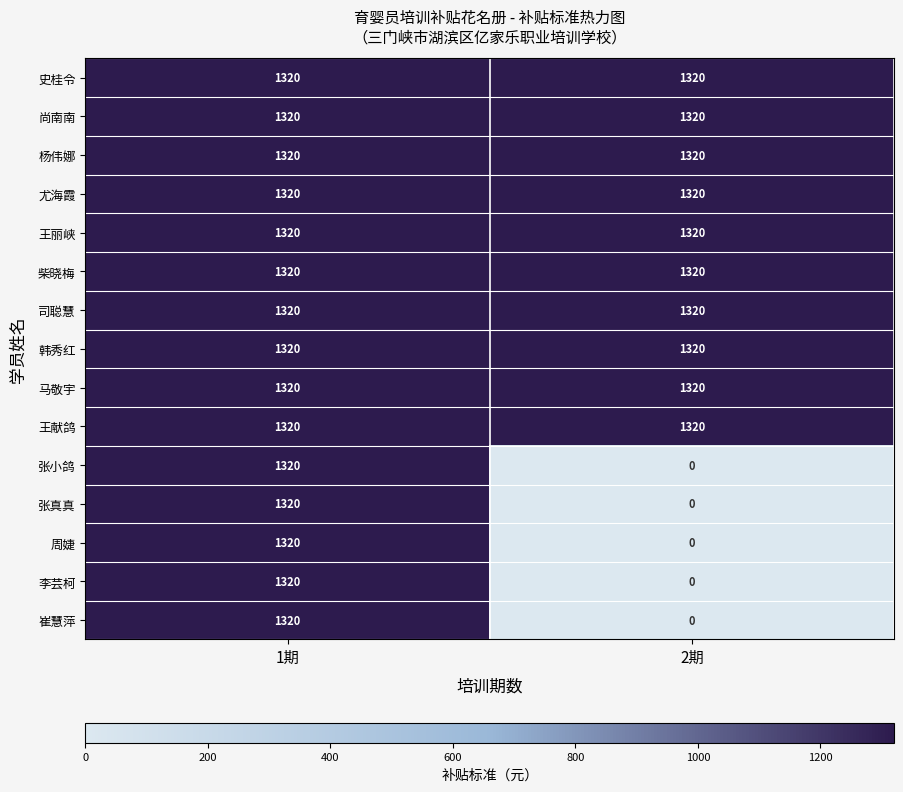

What is the spread (max minus min) of values at 2期?

1320